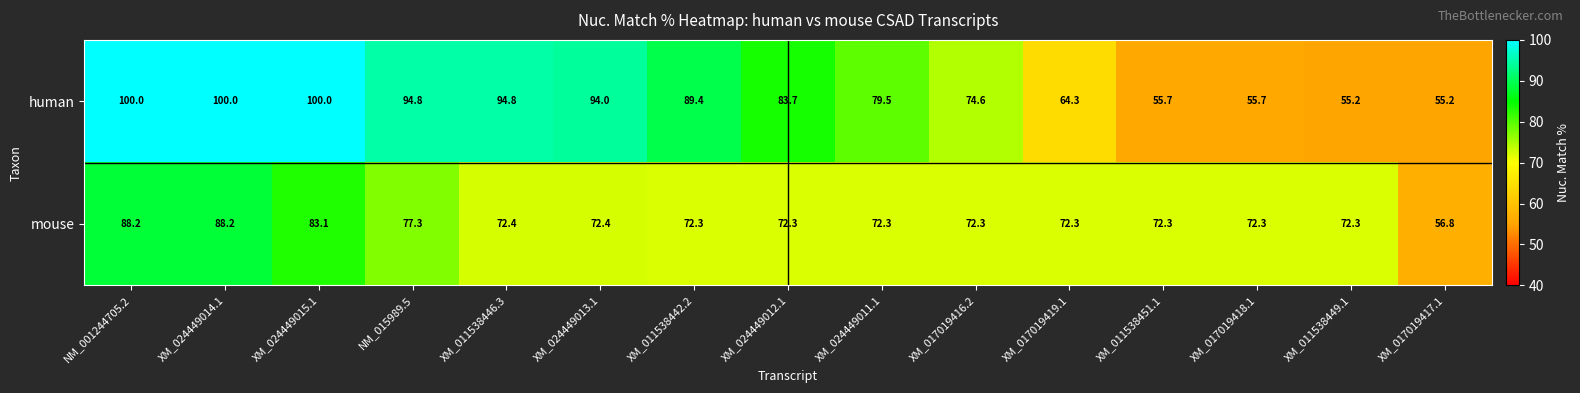

What is the sum of all human values?

1196.9